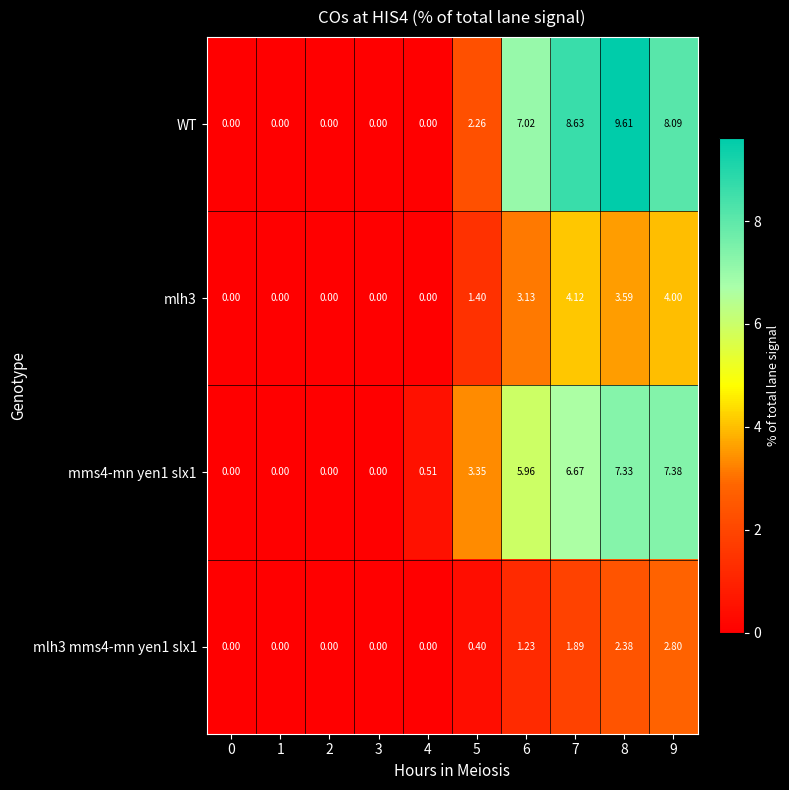

Which series has the widest spread of values?

WT